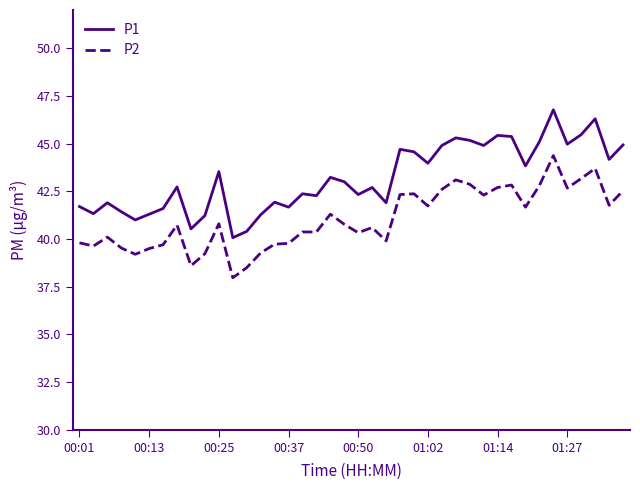

True or false: P1 and P2 cross at least once.

False